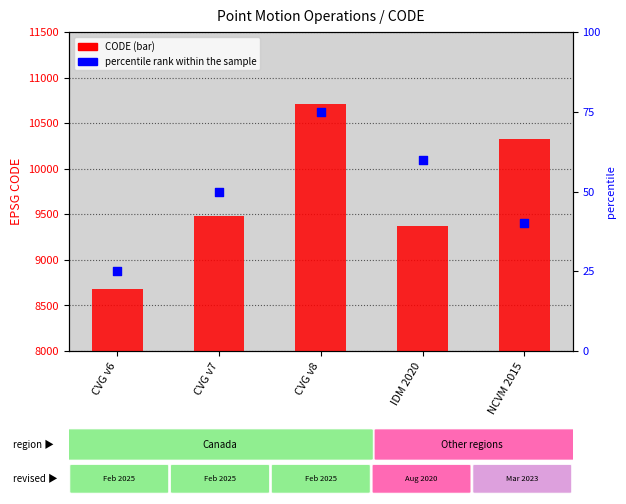

Which series contains the lowest Y value?

percentile rank within the sample